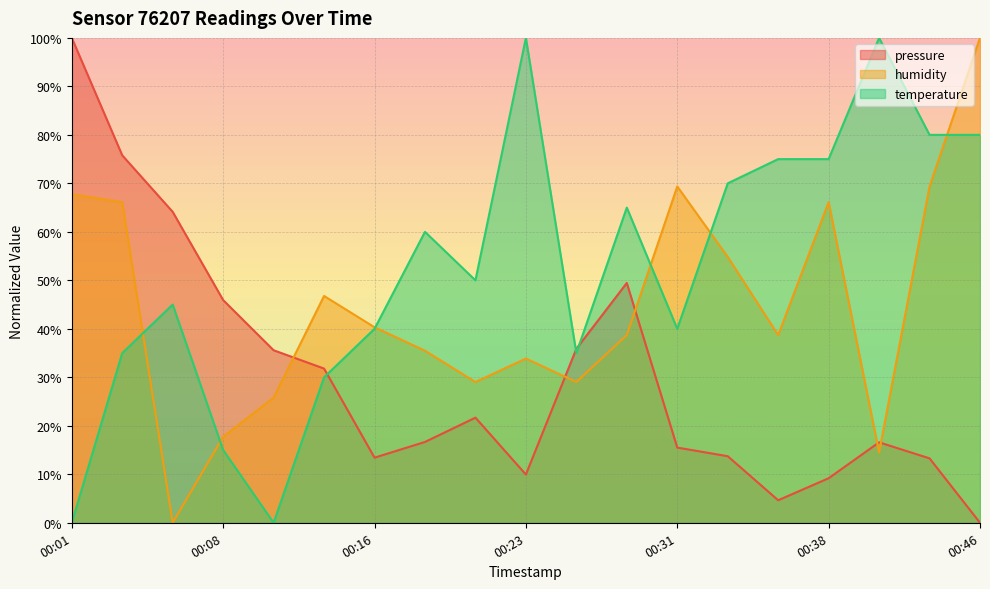

Where is the first local maximum for pressure?

00:21